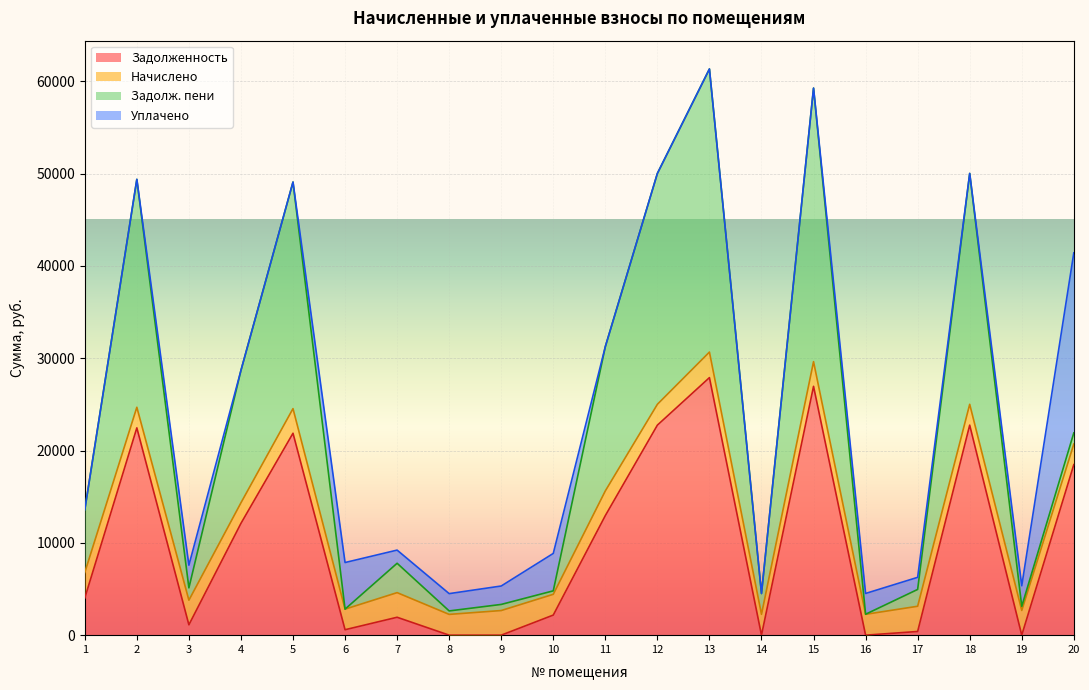

True or false: задолженность_пени has more than 0 interior local peaks.

True